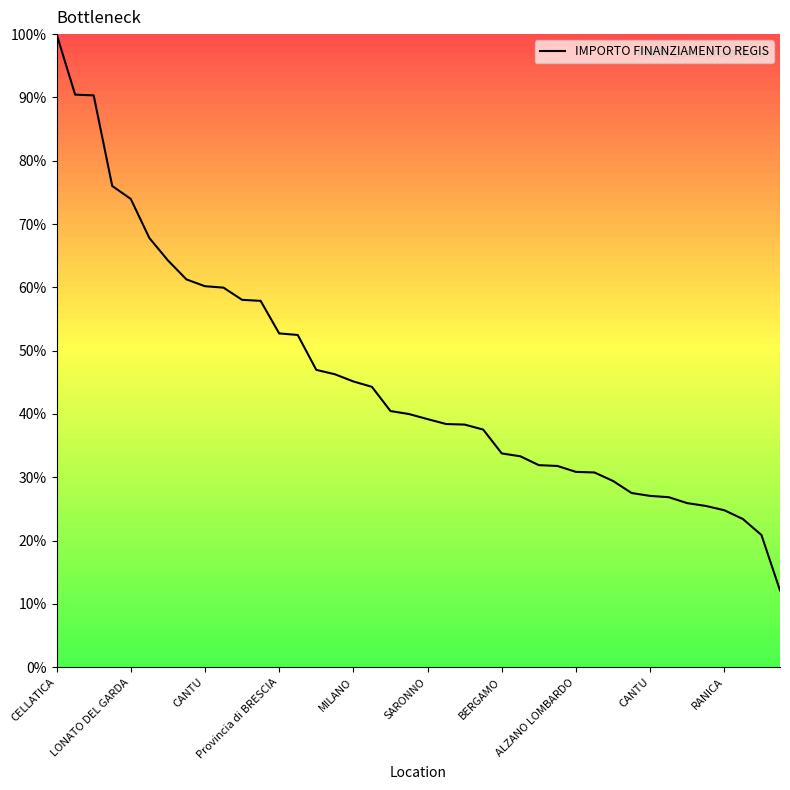

What is the maximum value shown in the chart?

100.0